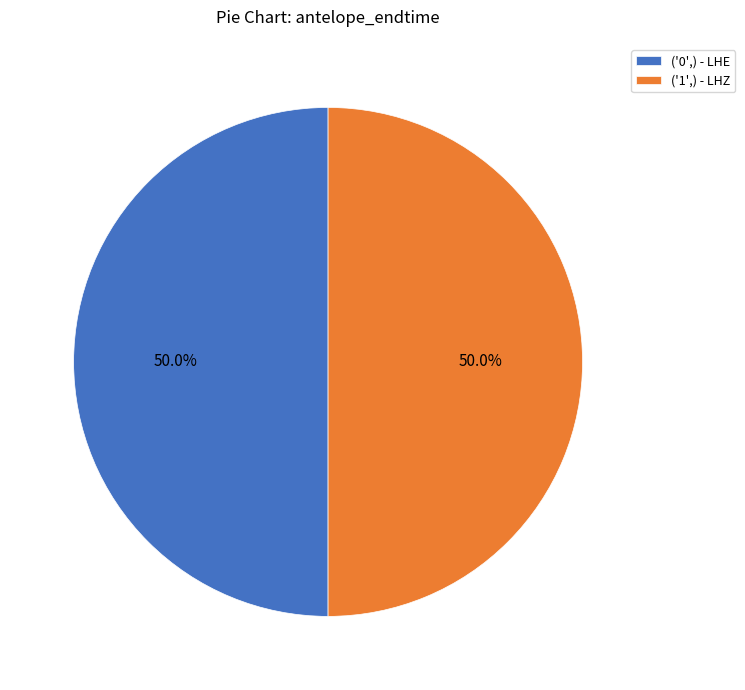

What is the total percentage of ('1',) - LHZ and ('0',) - LHE?

100.0%